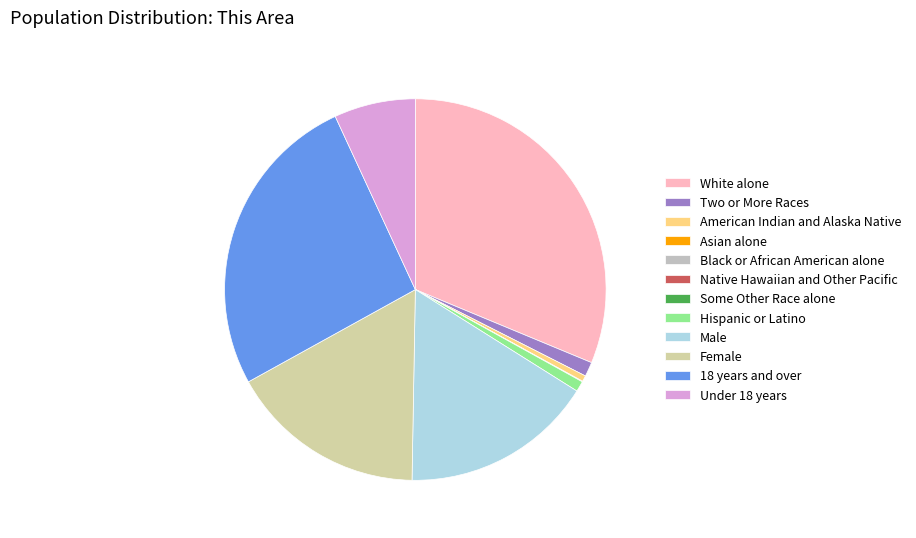

True or false: Hispanic or Latino accounts for 9% of the total.

False